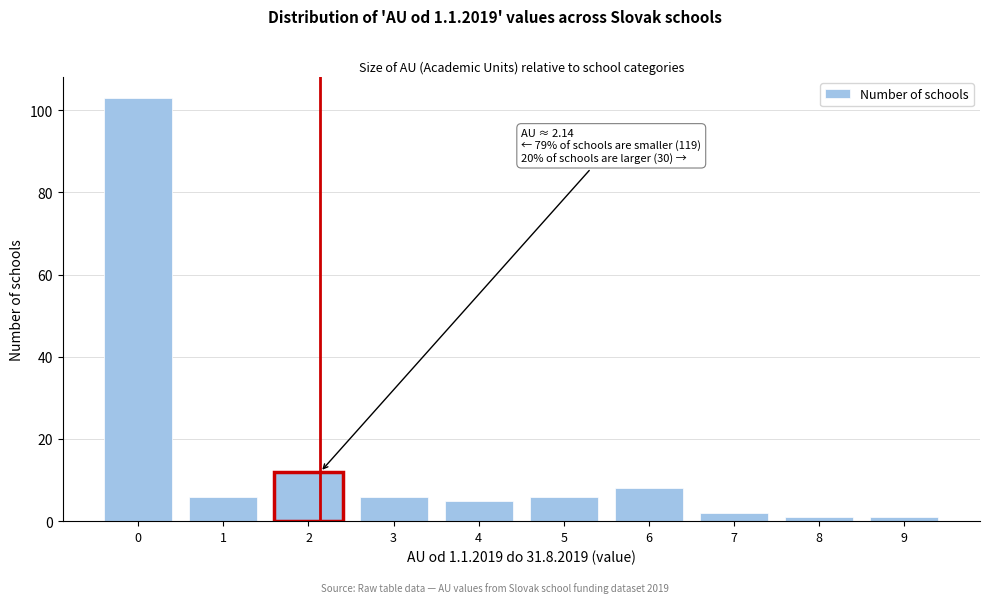

Reading left to right, extract all data points from this chart.

0=103	1=6	2=12	3=6	4=5	5=6	6=8	7=2	8=1	9=1